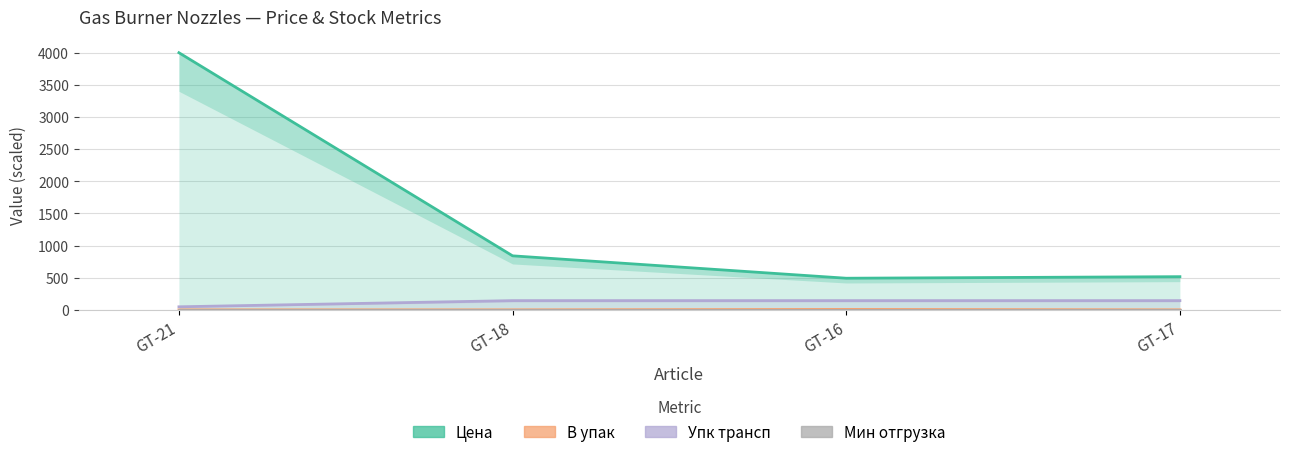

Does the chart display data point markers on the line(s)?

No